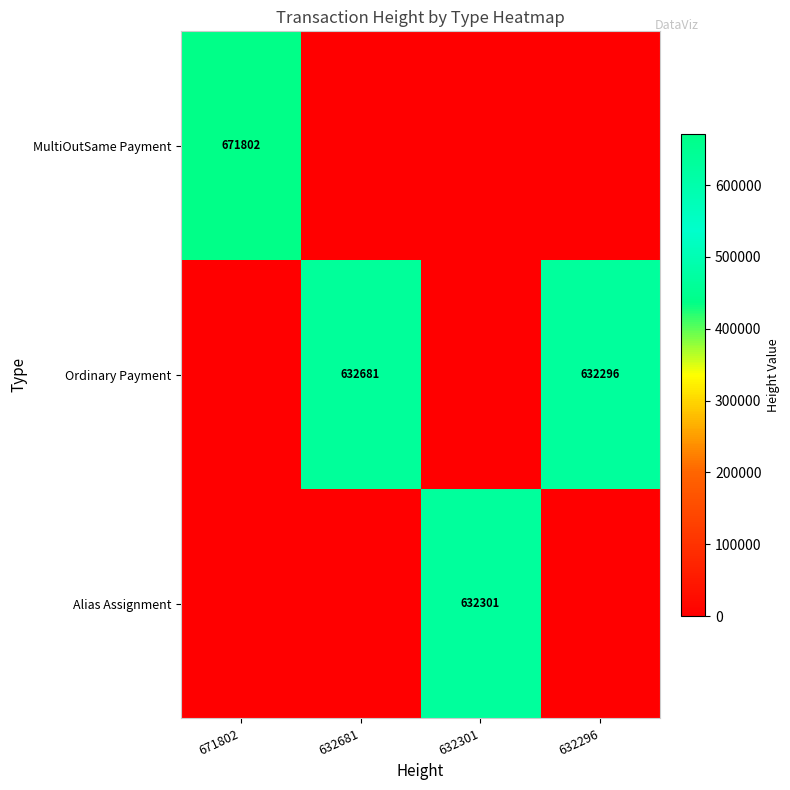

At which category is the sum across all series the highest?

671802